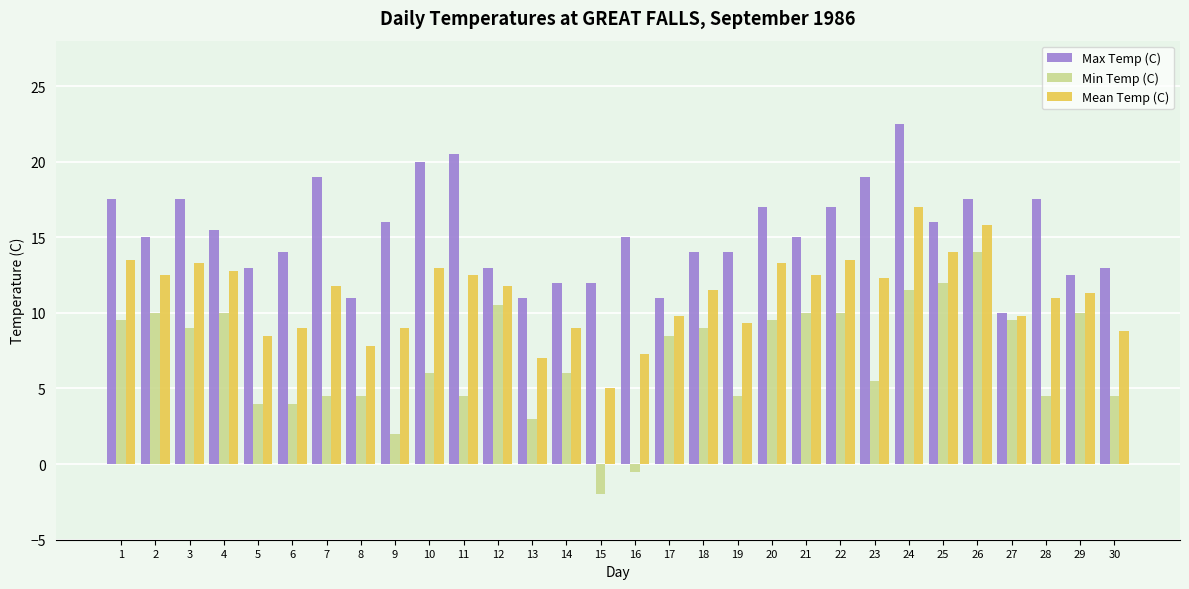

How many data points does each series have?

30